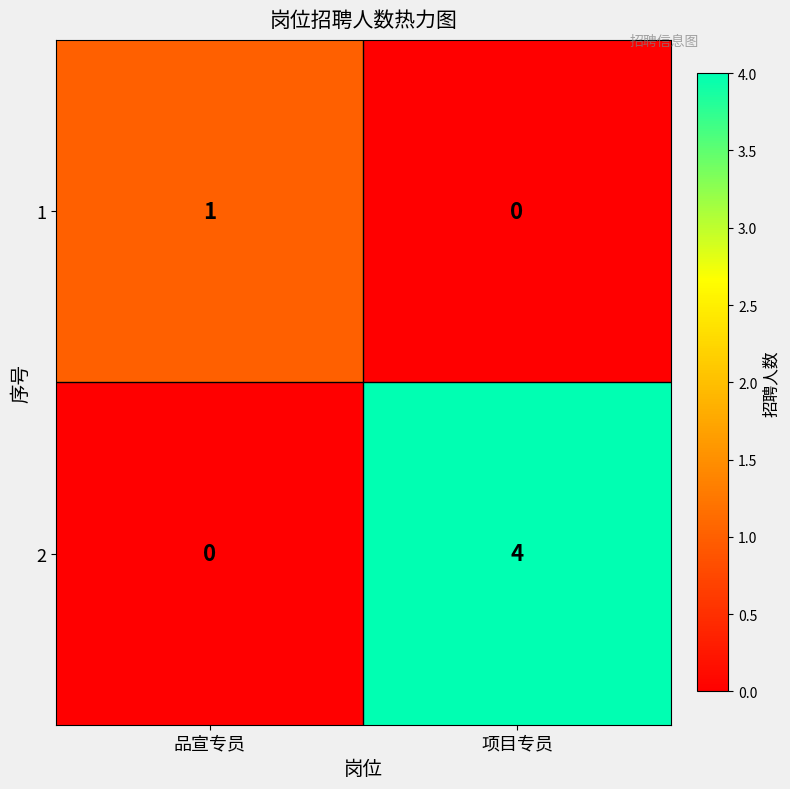

What is the total value across all series at 品宣专员?

1